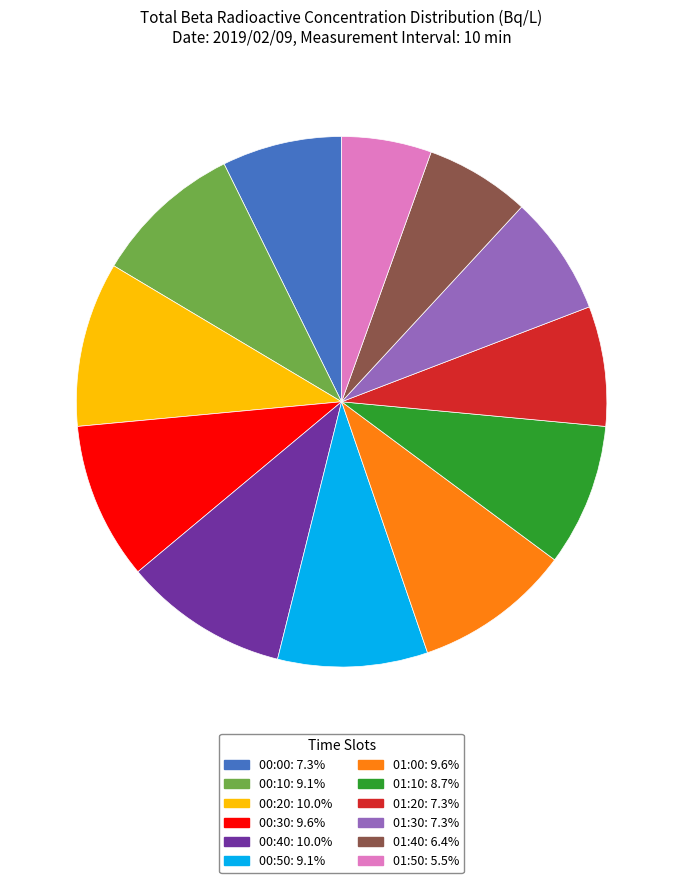

Approximately how many times larger is the value at 00:40 compared to 01:00?

1.0